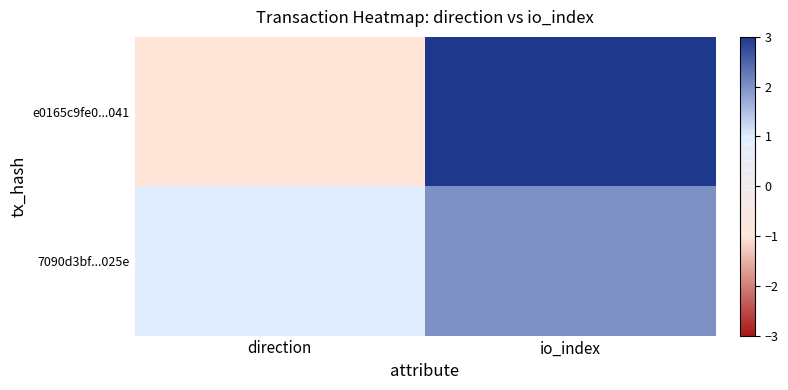

Reading right to left, what are all the values shown in this chart?

e0165c9fe0...041: io_index=3	direction=-1
7090d3bf...025e: io_index=2	direction=1